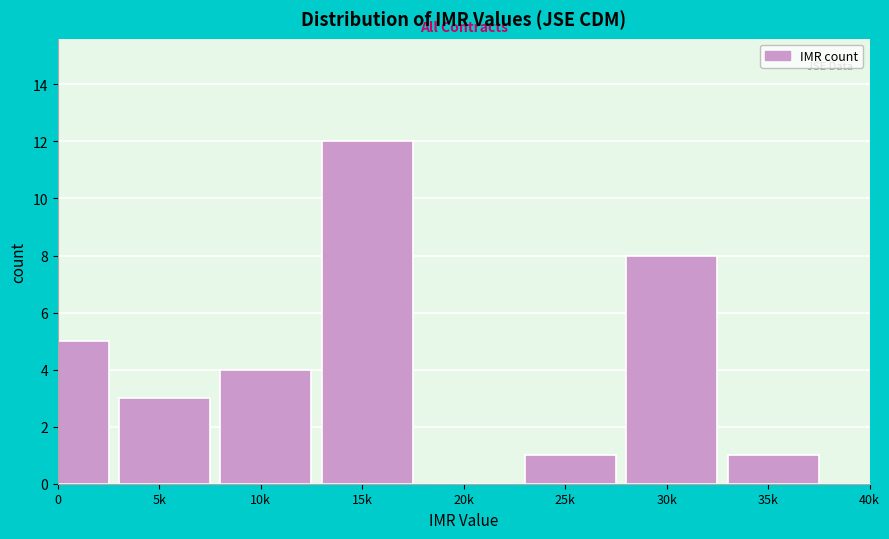

Reading left to right, what are all the values shown in this chart?

0=5	5k=3	10k=4	15k=12	20k=0	25k=1	30k=8	35k=1